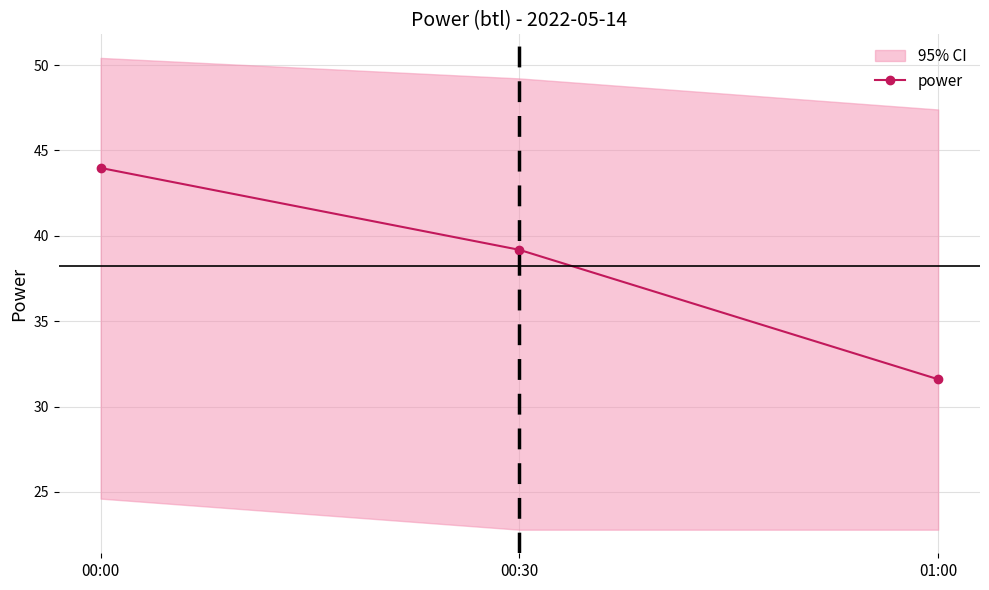

How many data points are above 39?

2